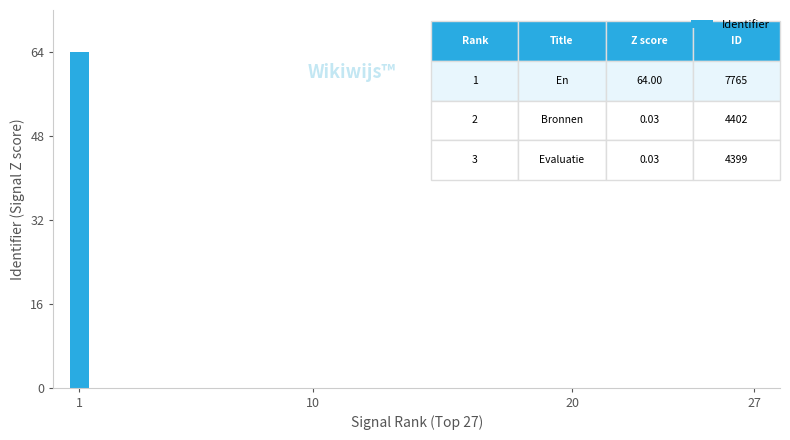

What is the maximum value shown in the chart?

64.0